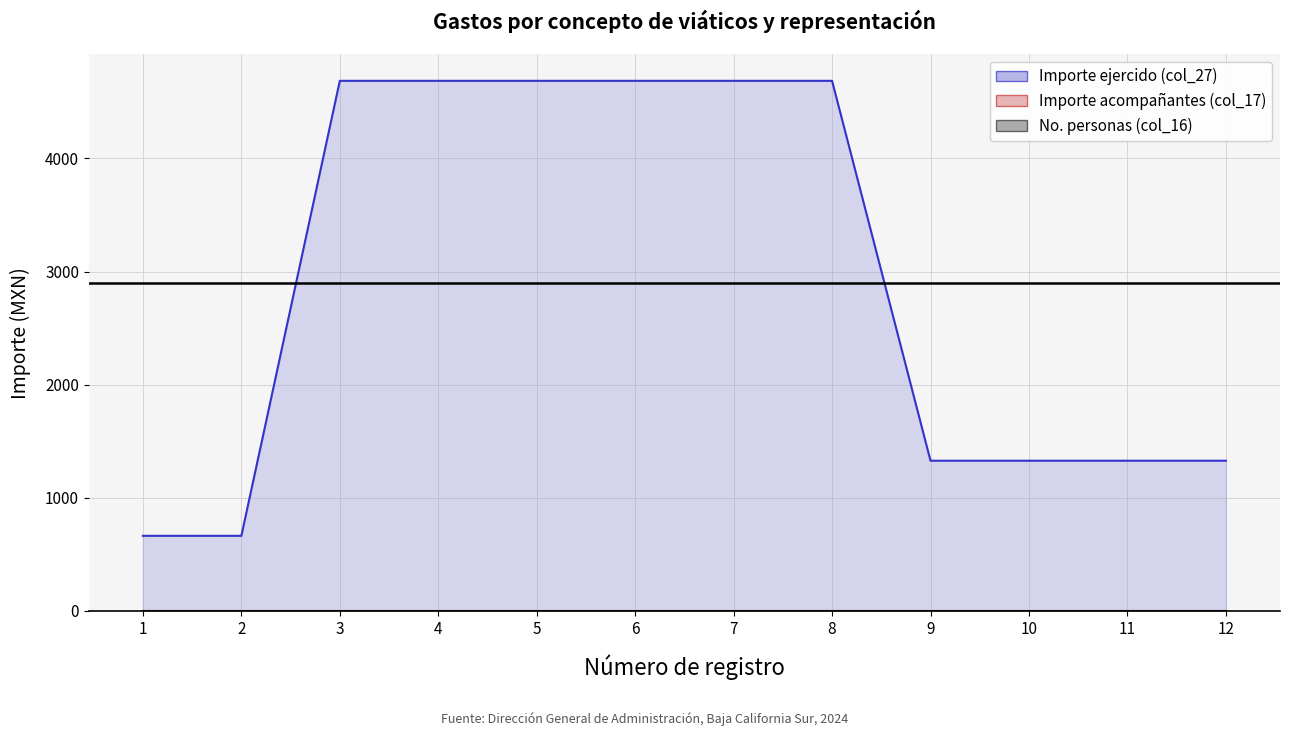

Which series has the largest total across all categories?

Importe ejercido (col_27)